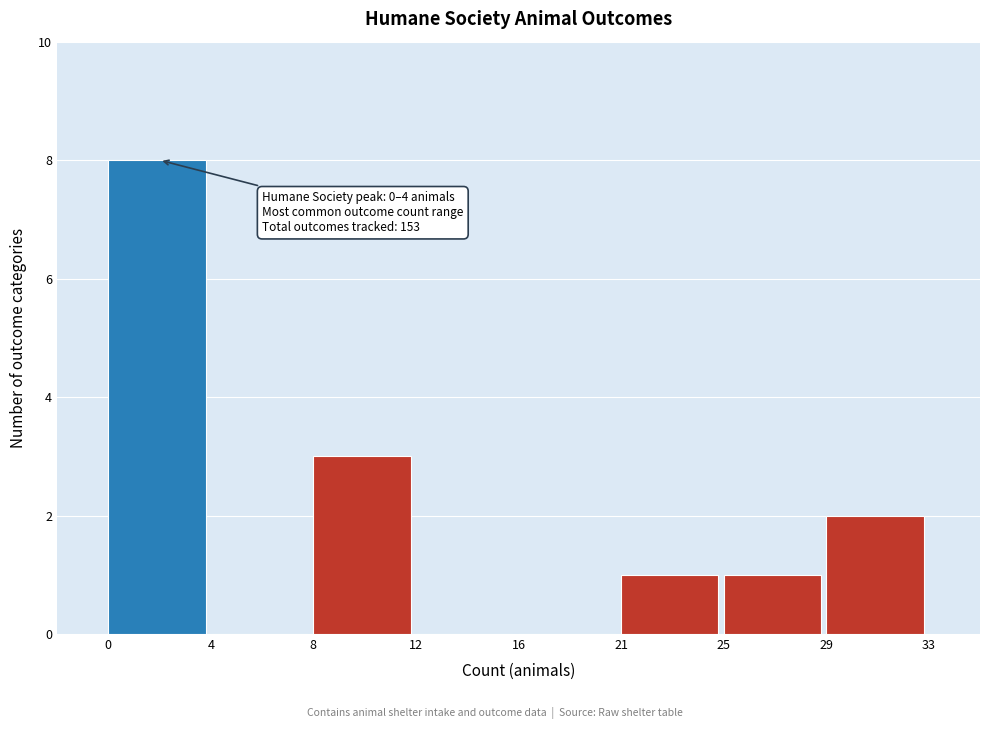

Reading left to right, extract all data points from this chart.

0=8	4=0	8=3	12=0	16=0	21=1	25=1	29=2